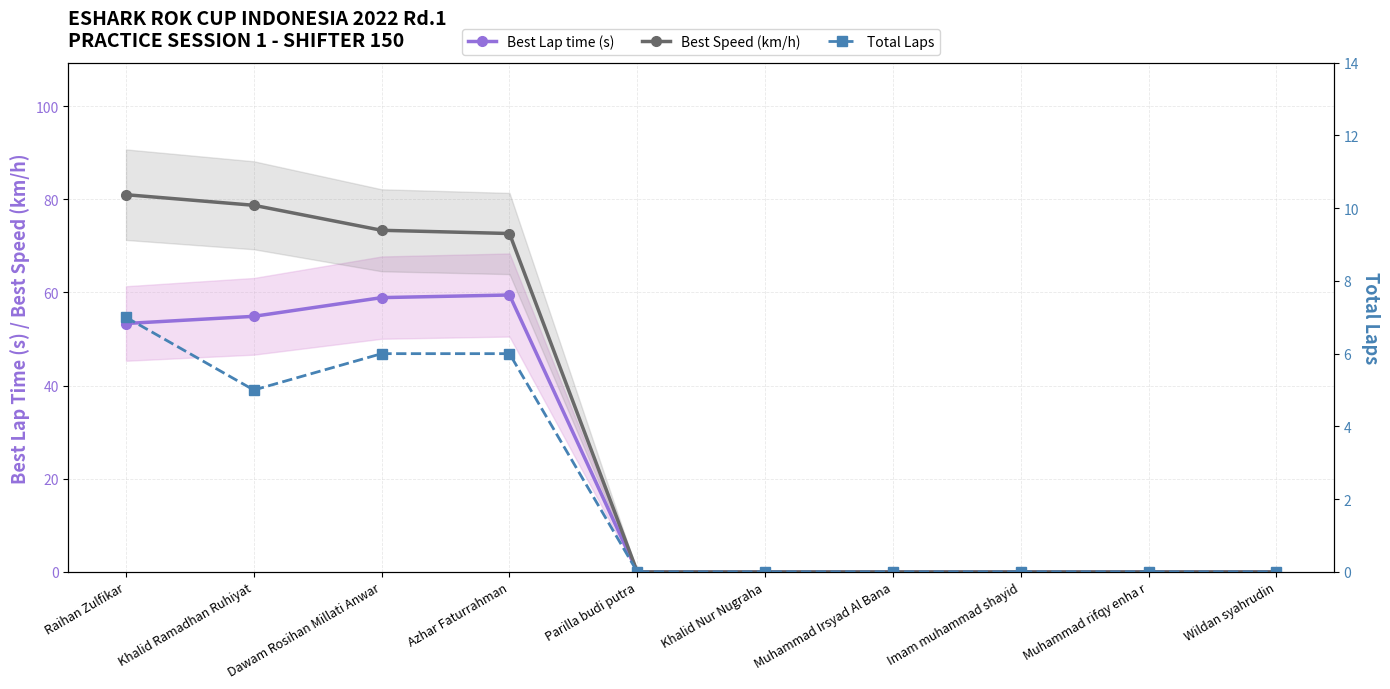

What is the sum of the Total Laps values at Khalid Ramadhan Ruhiyat and Muhammad rifqy enha r?

5.0